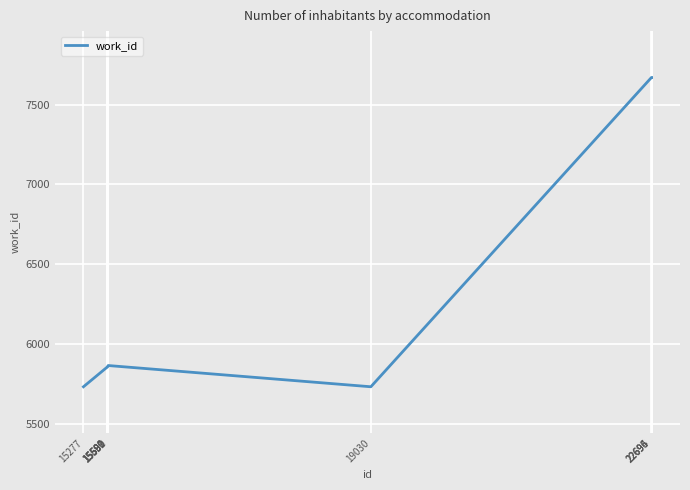

What is the sum of all values?

63770